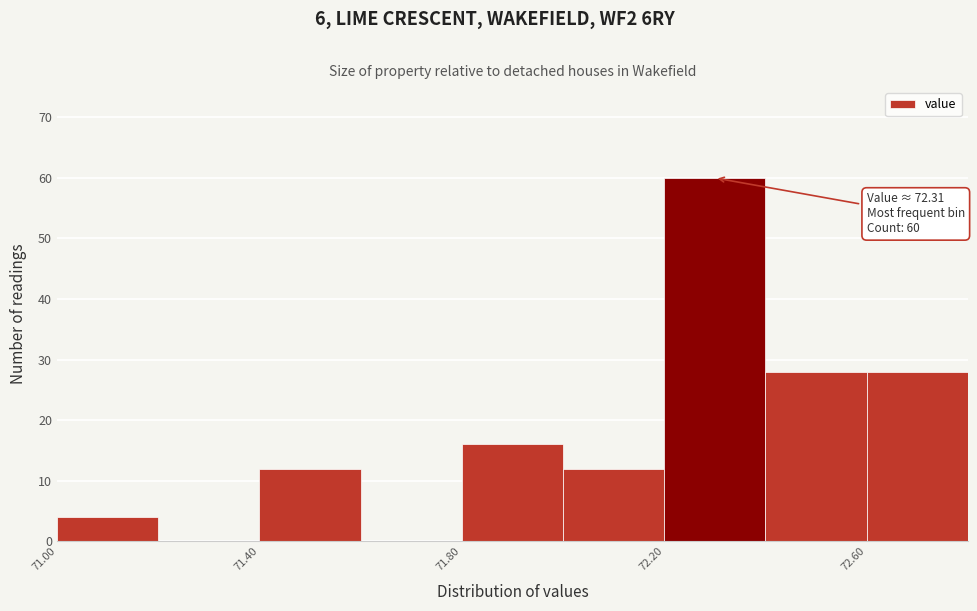

Over which range of the x-axis is the bar tallest?

72.2 to 72.4